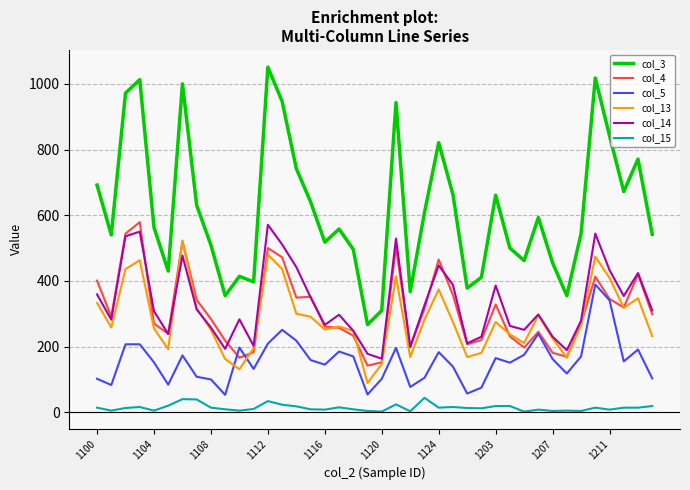

What is the greatest value displayed?

1051